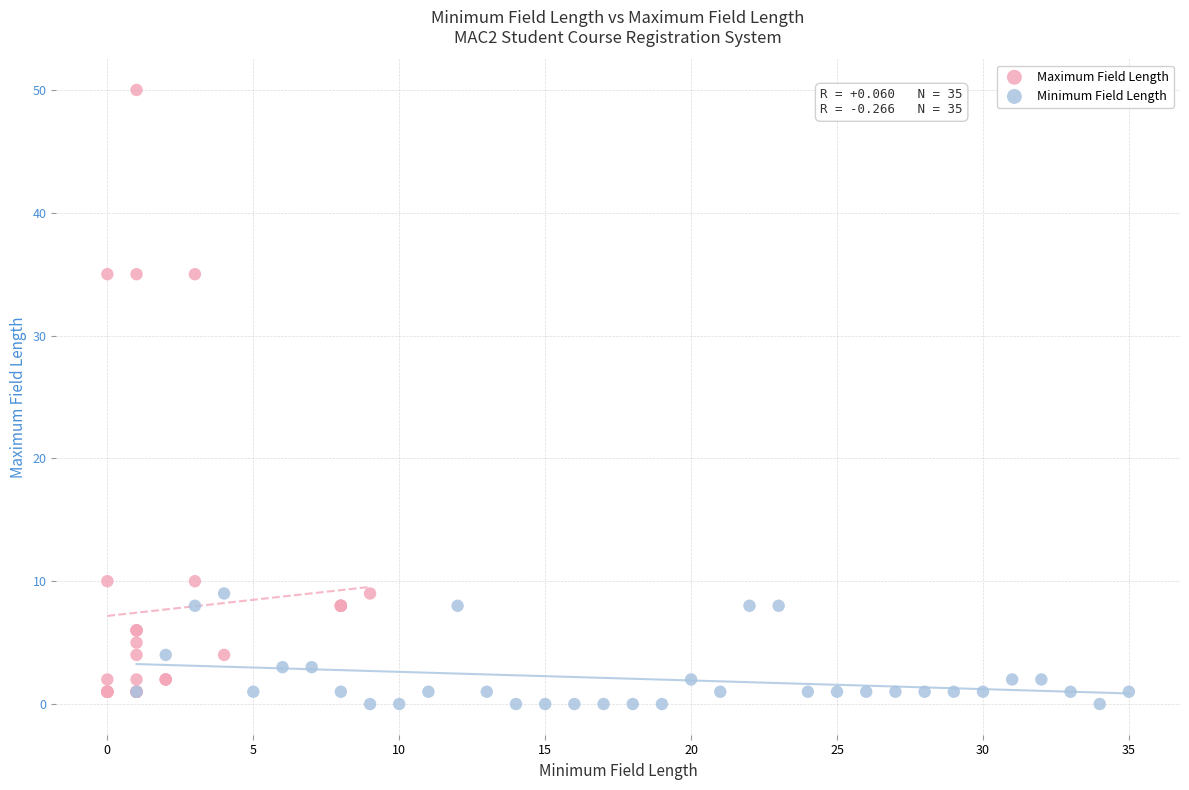

Which series reaches the maximum Y coordinate?

Maximum Field Length